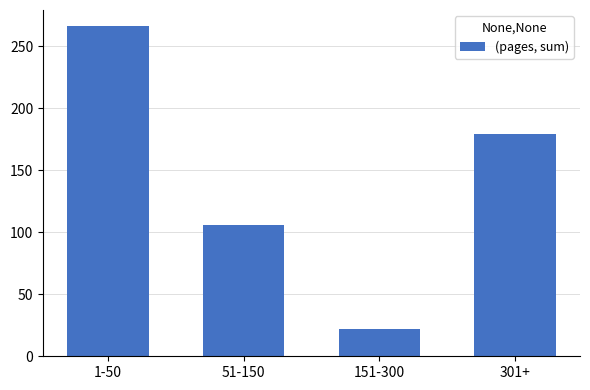

Does the chart contain stacked bars?

No